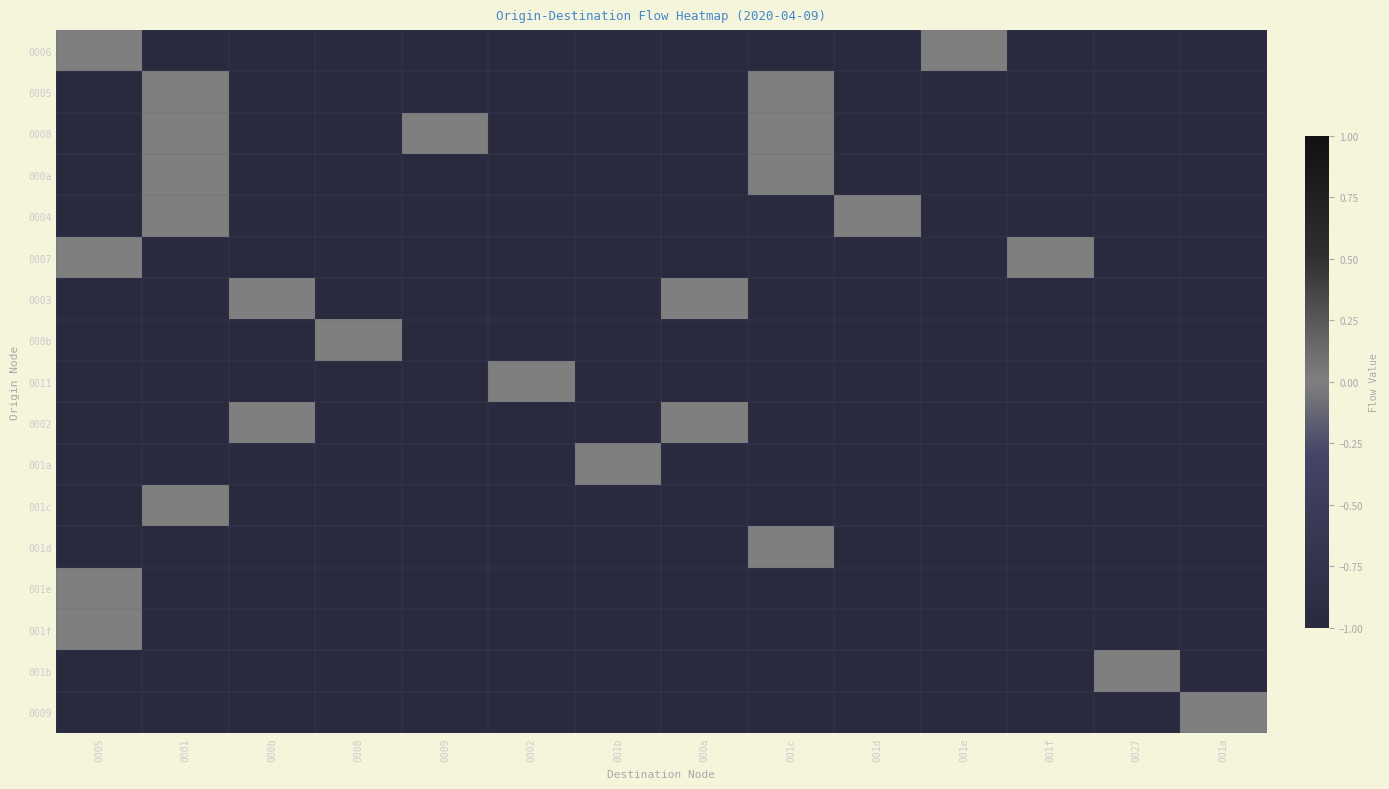

Which series has the largest total across all categories?

0008